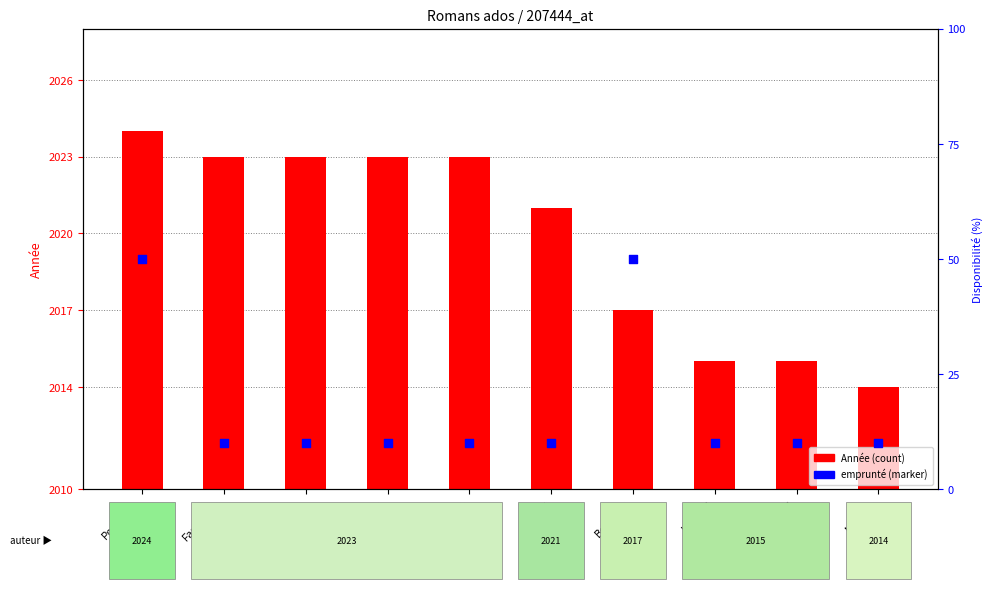

At which category is the sum across all series the highest?

Pouchain